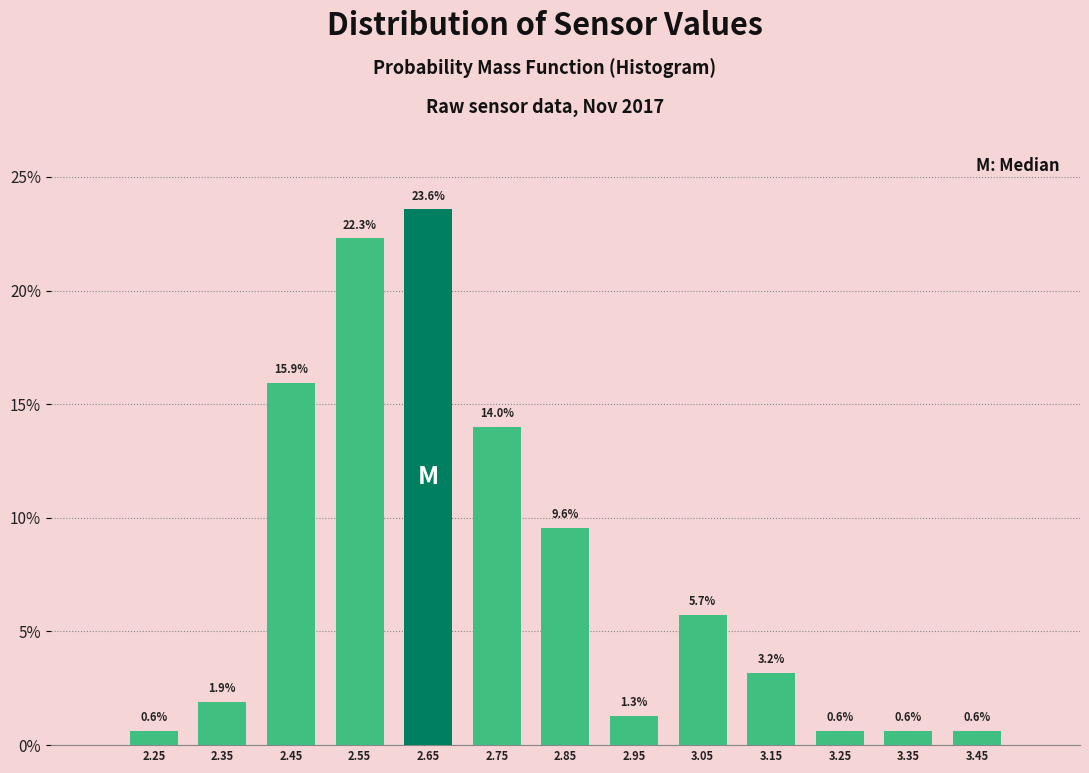

How tall is the bar that spans 2.8 to 2.9 on the x-axis?

9.6